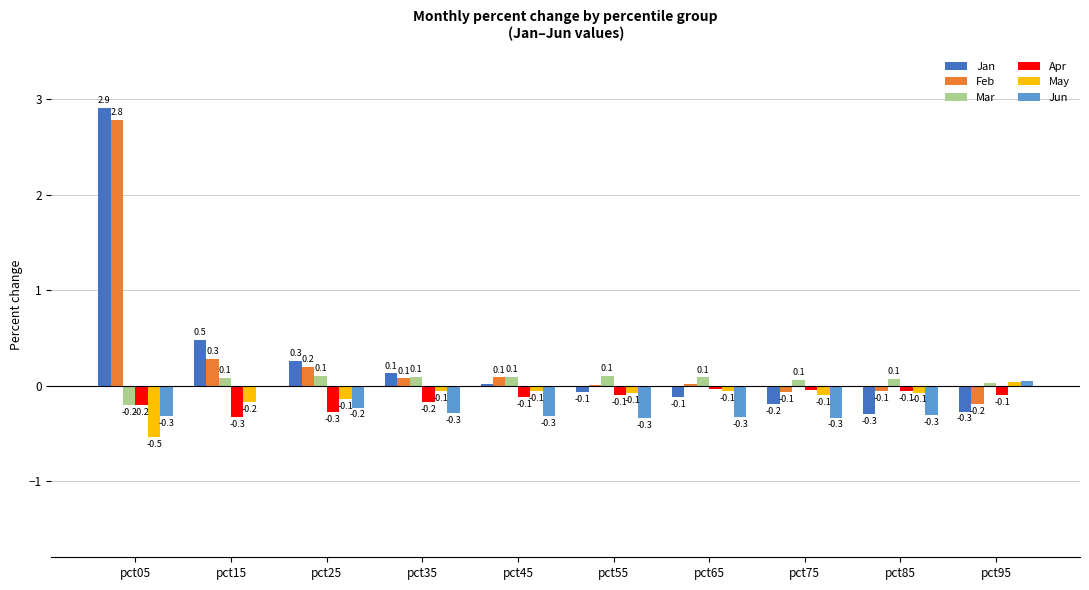

Between pct05 and pct45, which series saw the biggest shift?

Jan